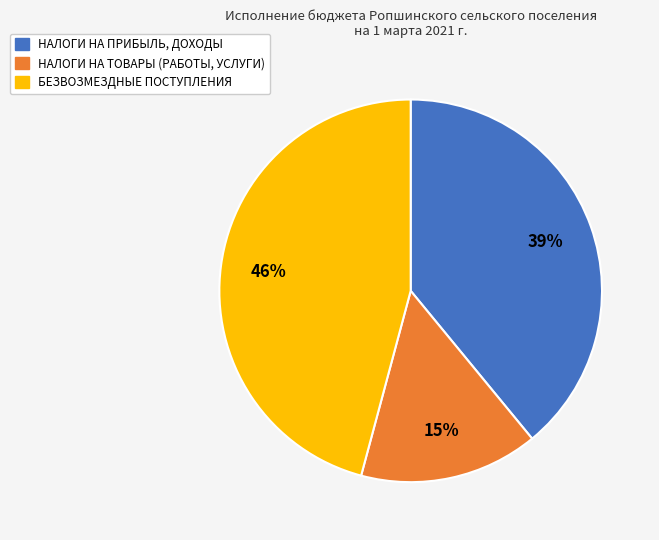

Count the number of slices in the pie.

3